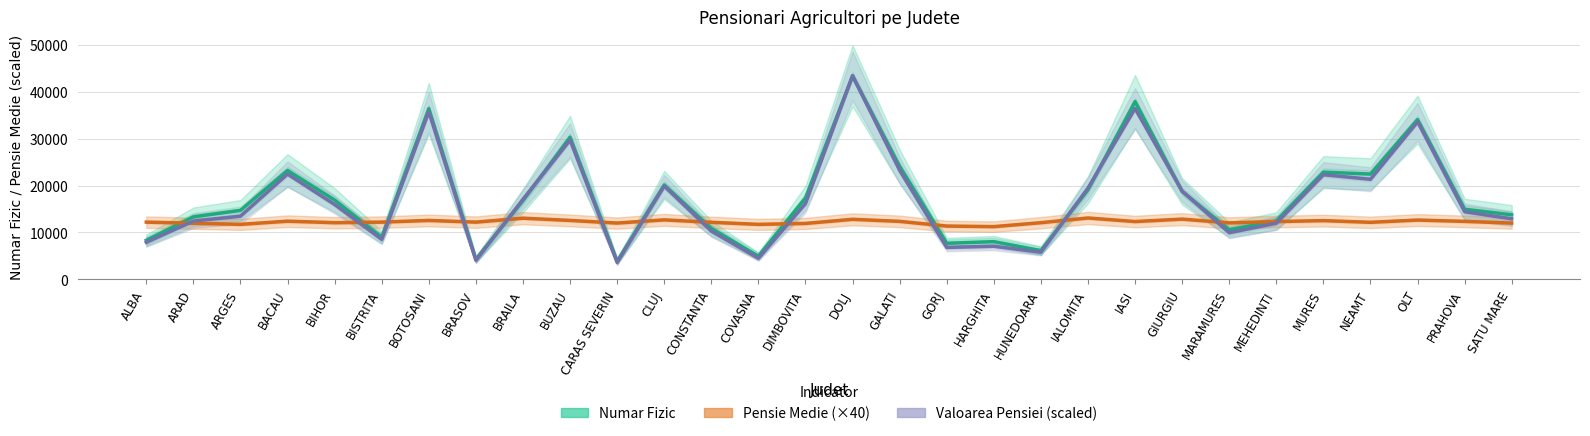

True or false: Pensie Medie (×40) and Numar Fizic cross at least once.

True